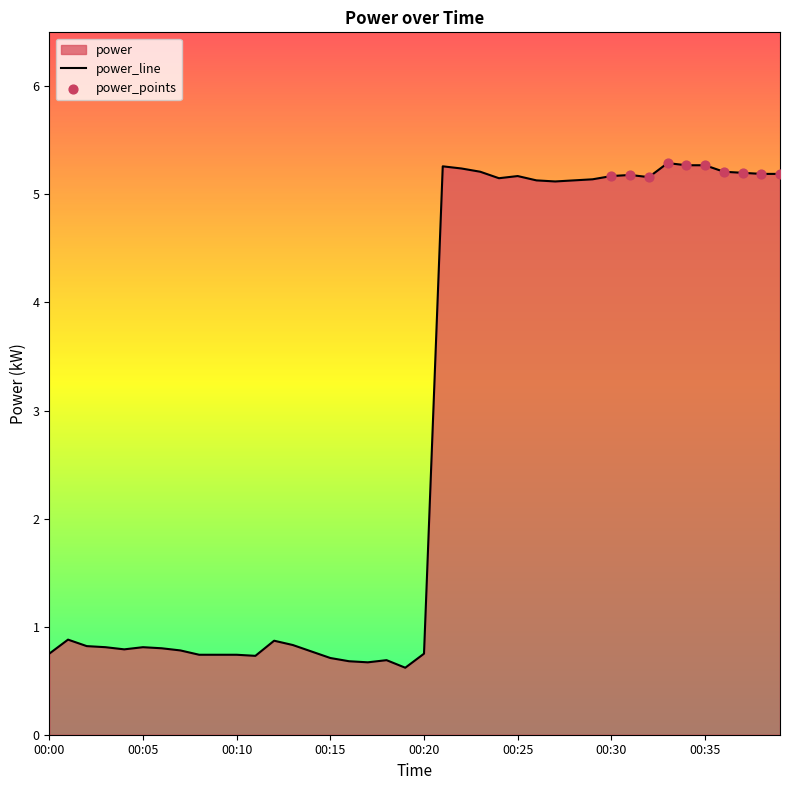

Which has a higher value, 00:19 or 00:09?

00:09